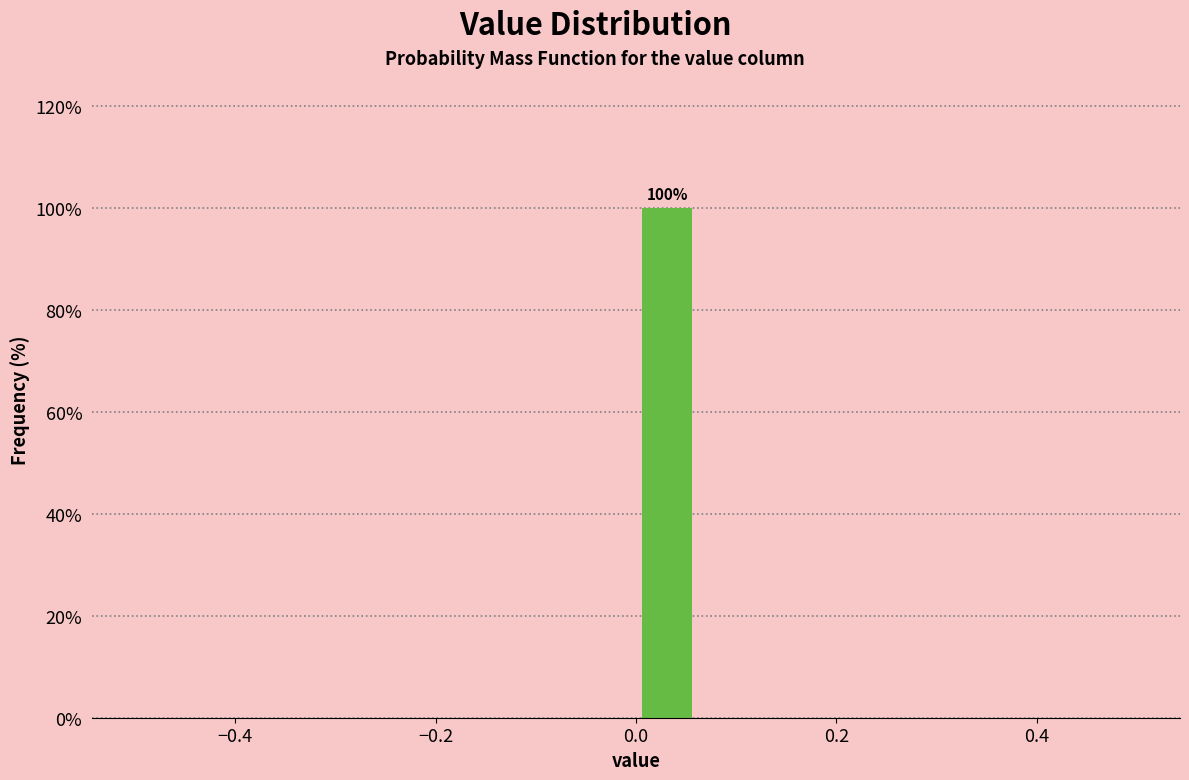

Read against the x-axis, roughly where is the centre of the tallest bar?

0.04